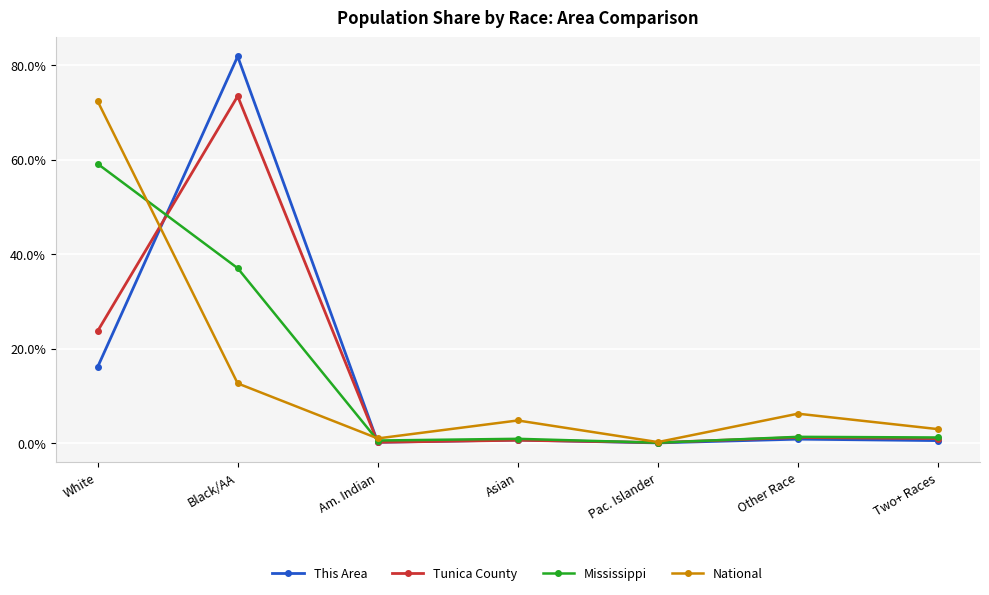

The Mississippi series shows 37.0 at Black/AA. True or false?

True